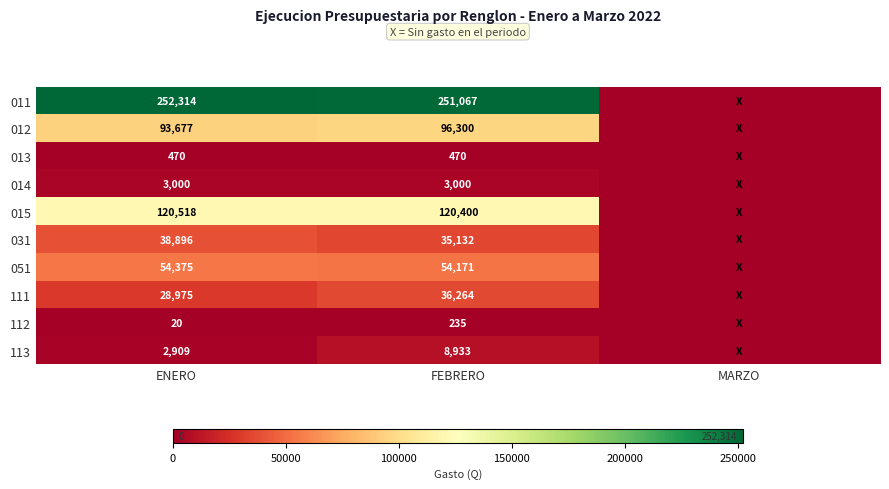

How many series are shown in this chart?

10